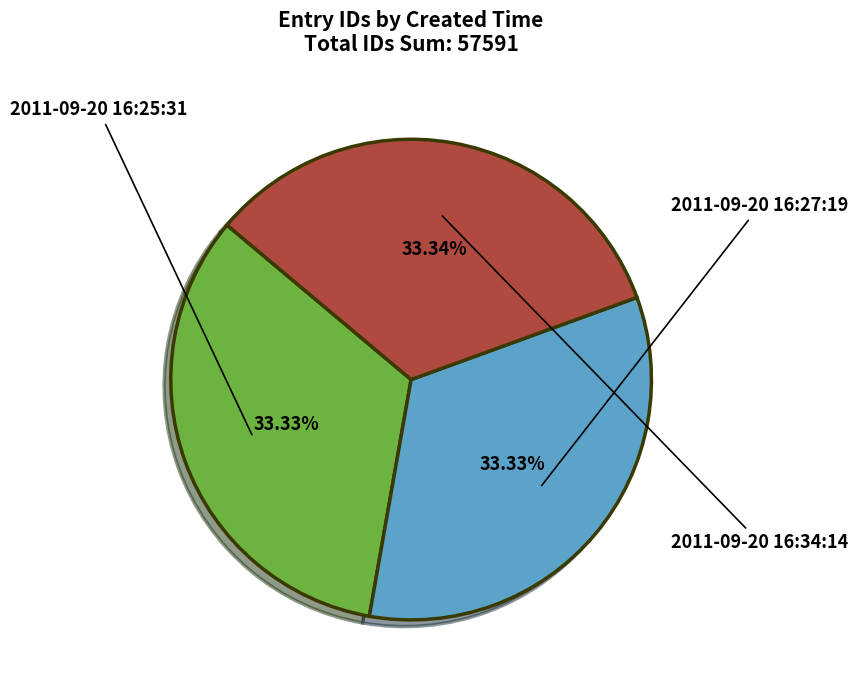

How much of the chart is everything except 2011-09-20 16:27:19?

66.7%